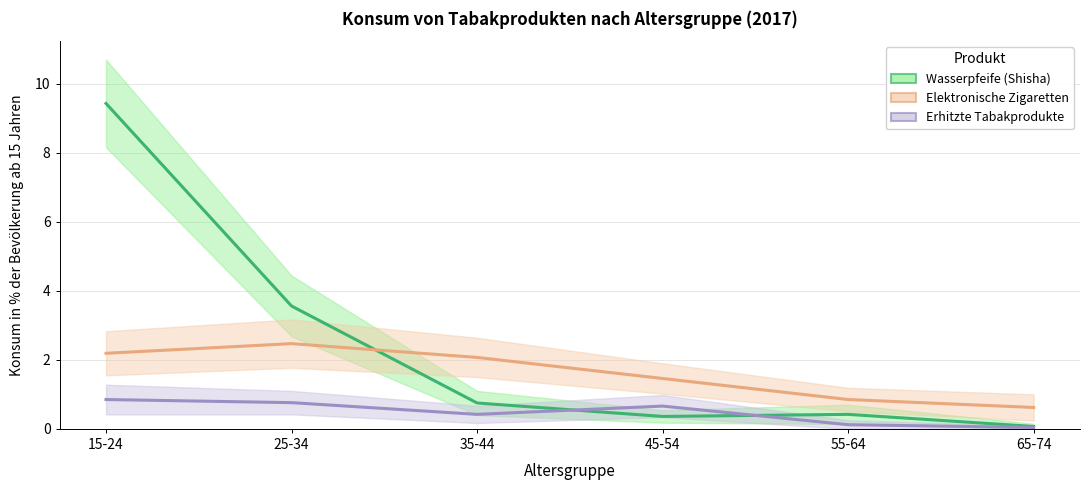

How many intersections are there between Erhitzte Tabakprodukte and Wasserpfeife (Shisha)?

2